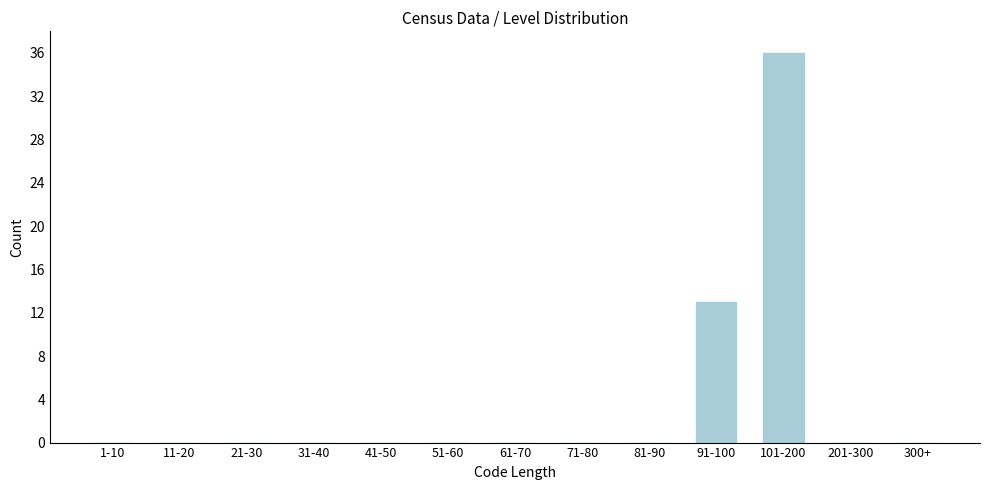

Reading left to right, extract all data points from this chart.

1-10=0	11-20=0	21-30=0	31-40=0	41-50=0	51-60=0	61-70=0	71-80=0	81-90=0	91-100=13	101-200=36	201-300=0	300+=0